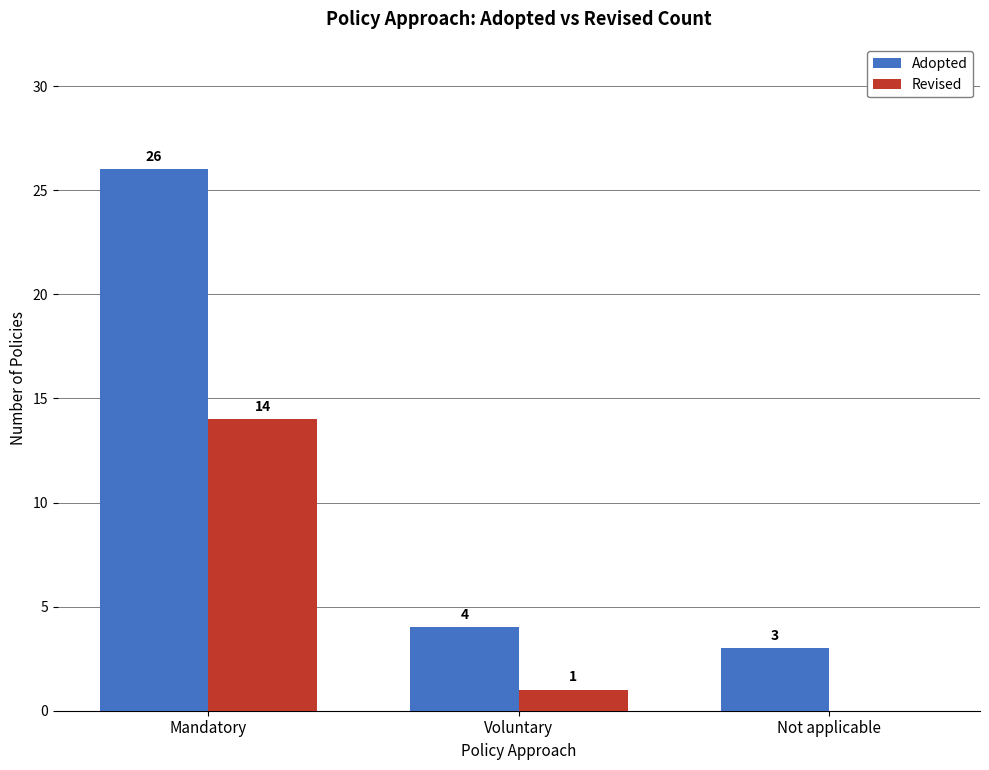

The Revised series shows -5 at Not applicable. True or false?

False